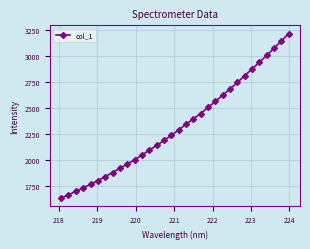

What is the greatest value displayed?

3212.3